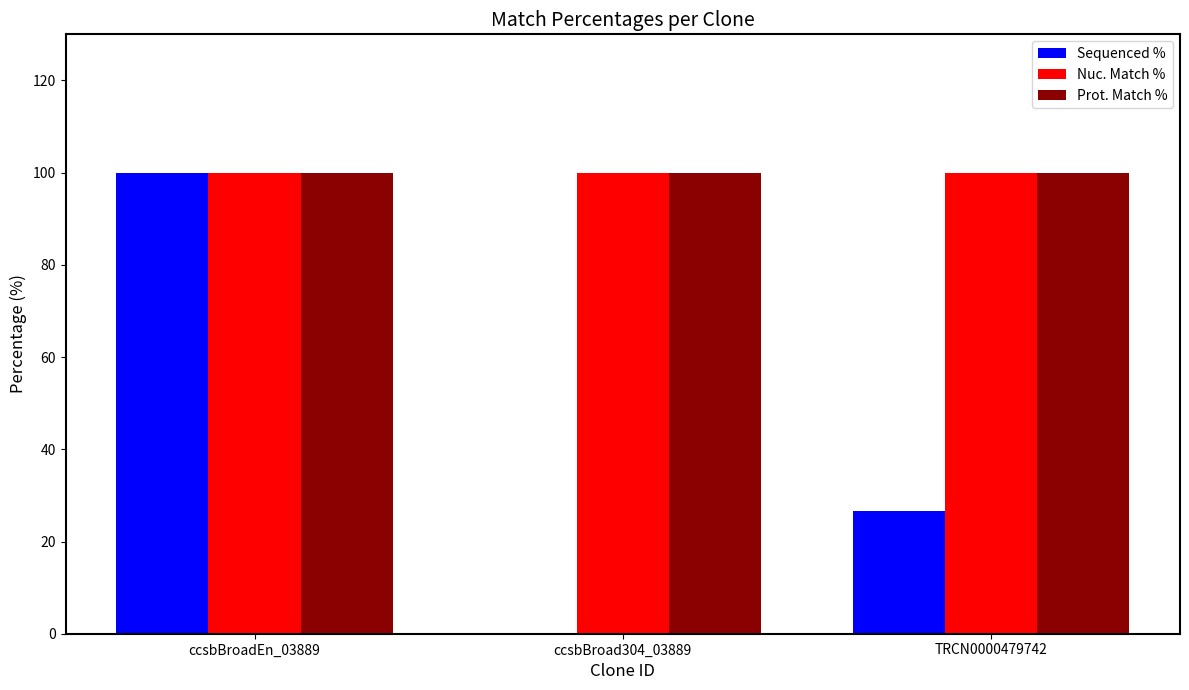

What is the greatest value displayed?

100.0